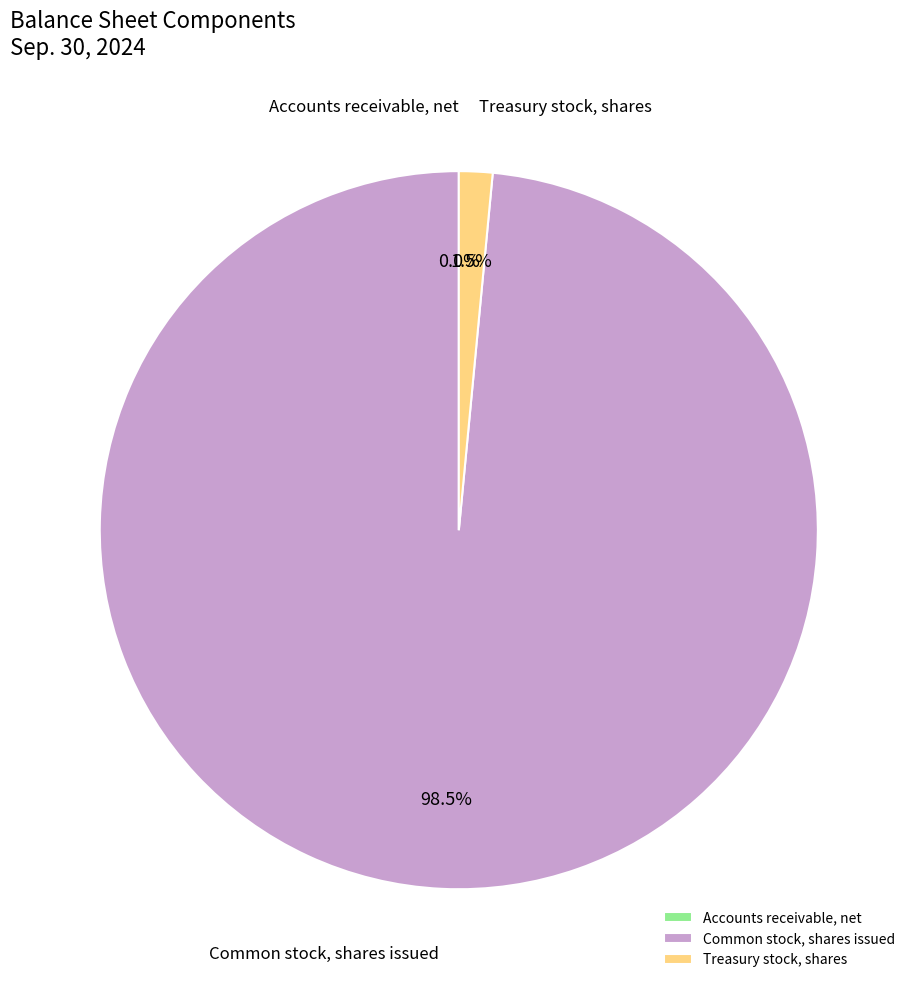

True or false: Treasury stock, shares accounts for 9% of the total.

False